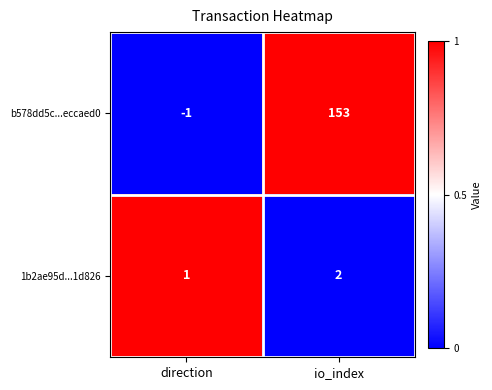

At which category does the chart reach its peak across all series?

io_index